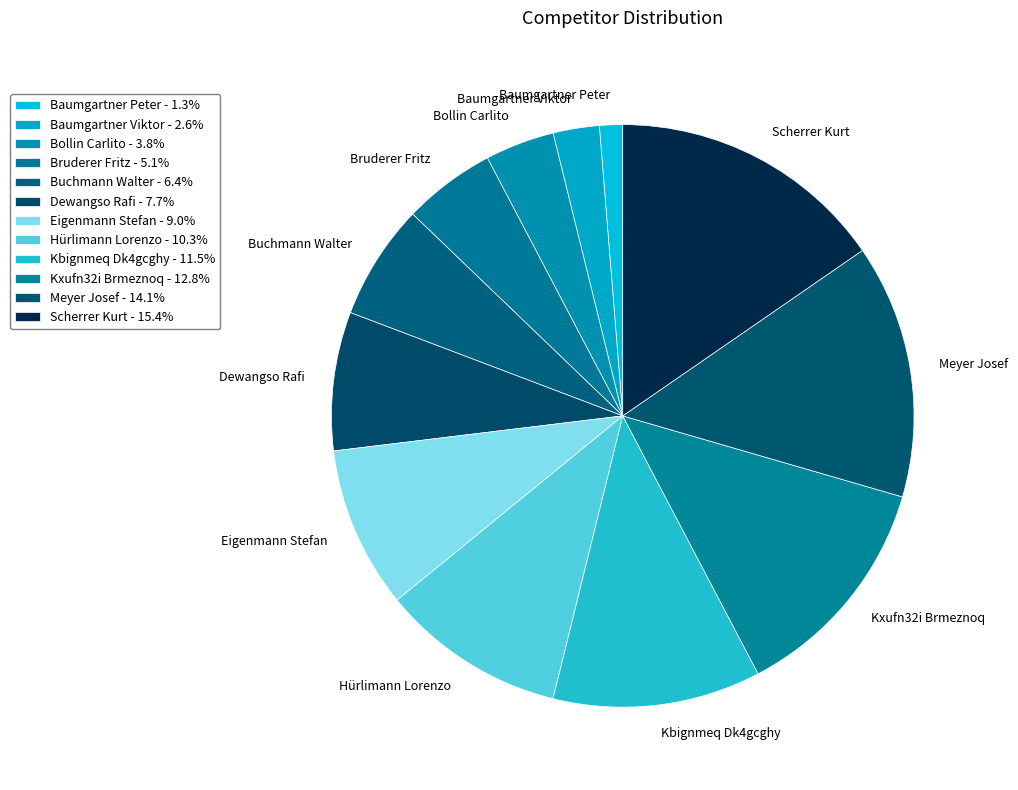

Is there any slice that represents more than half of the pie?

No